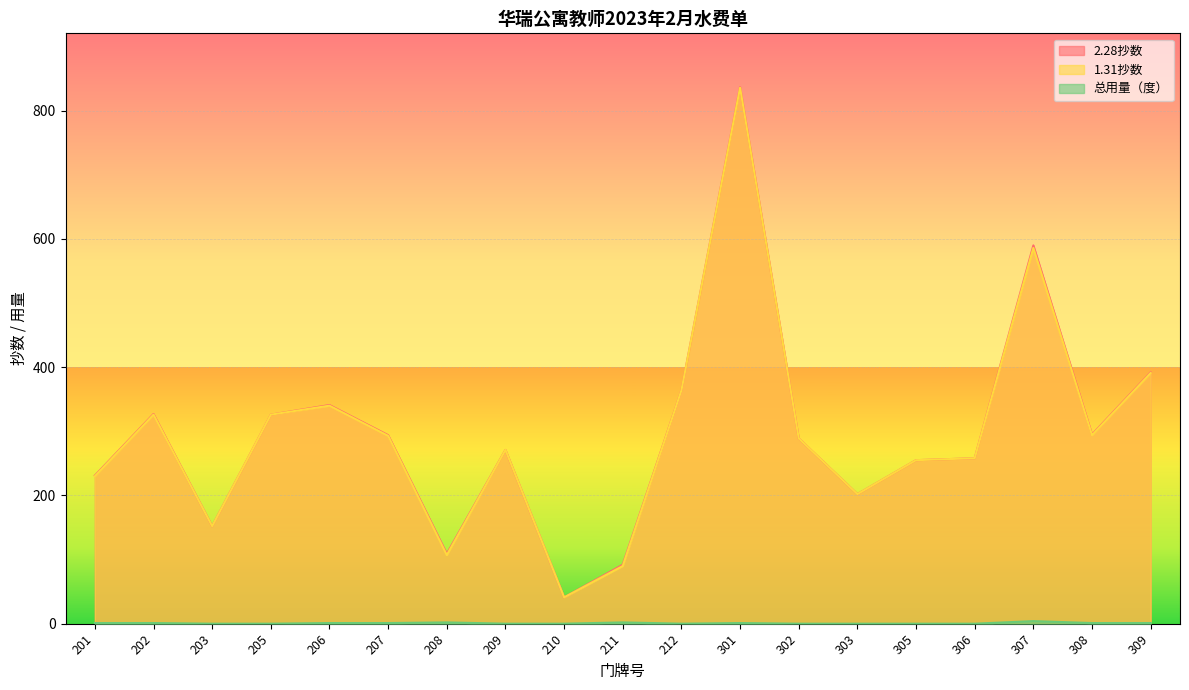

True or false: 总用量（度） and 2.28抄数 cross at least once.

False